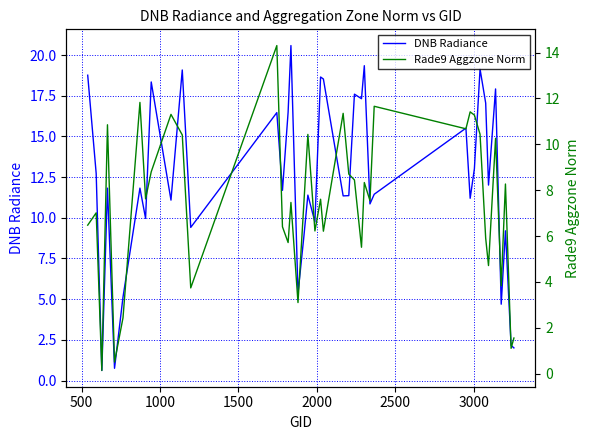

How many categories are shown in the chart?

40